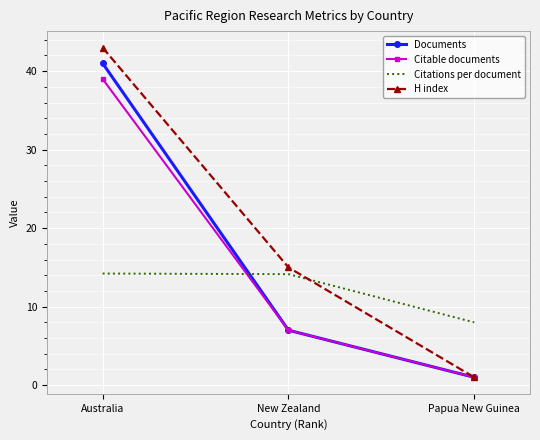

True or false: Citations per document has a value of 14.2 at Australia.

True